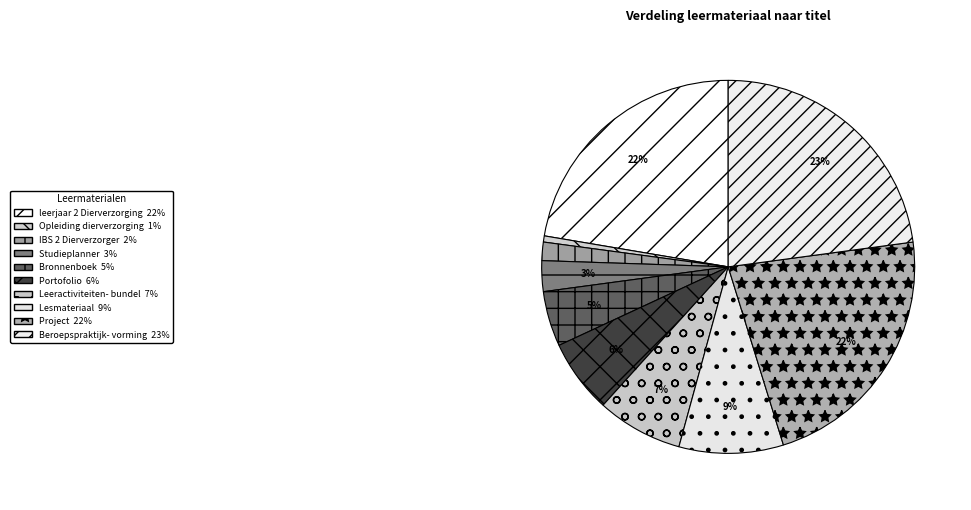

Which category has the biggest portion of the pie?

Beroepspraktijkvorming